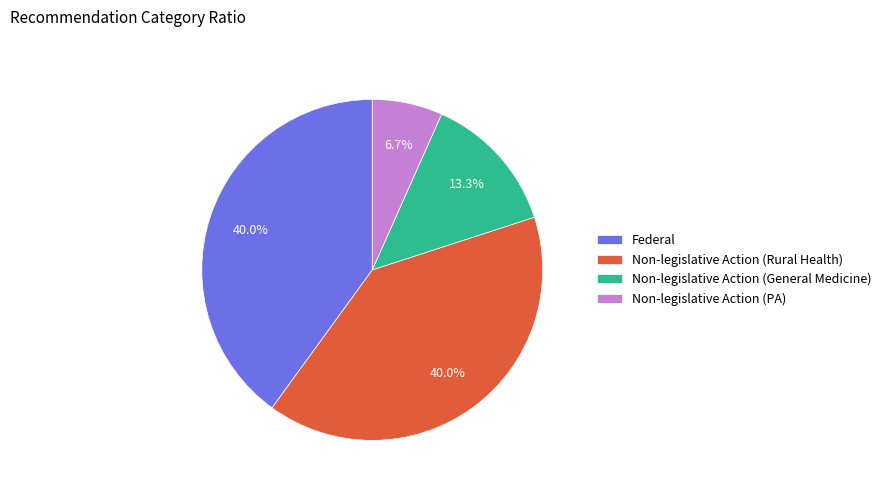

What is the ratio of the value at Federal to the value at Non-legislative Action (PA)?

6.0